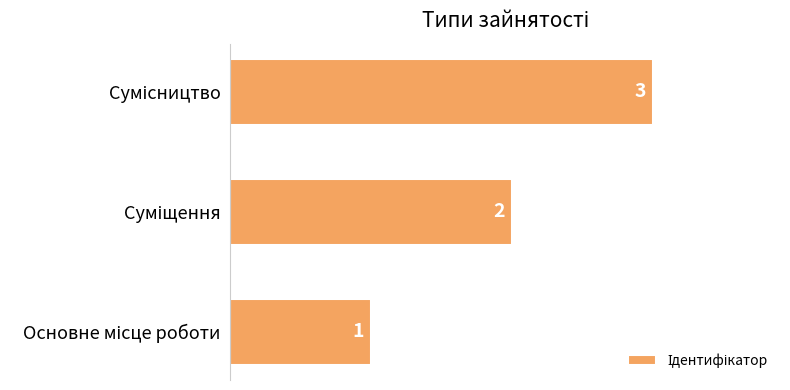

What is the greatest value displayed?

3